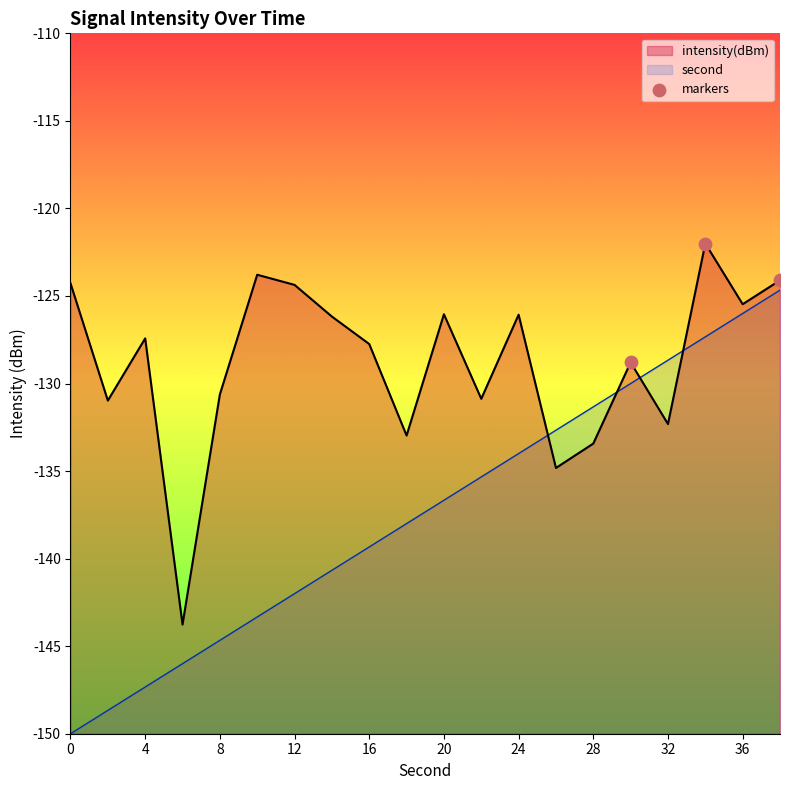

Which series has the largest range (max minus min)?

second